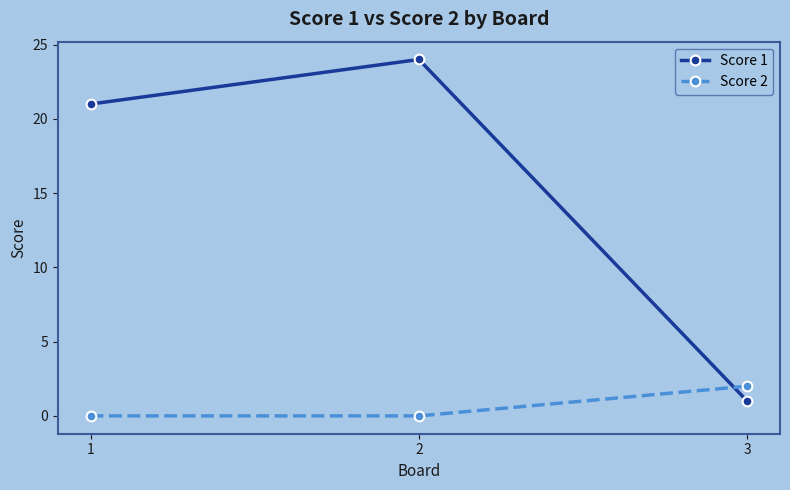

Which series has the largest total across all categories?

Score 1